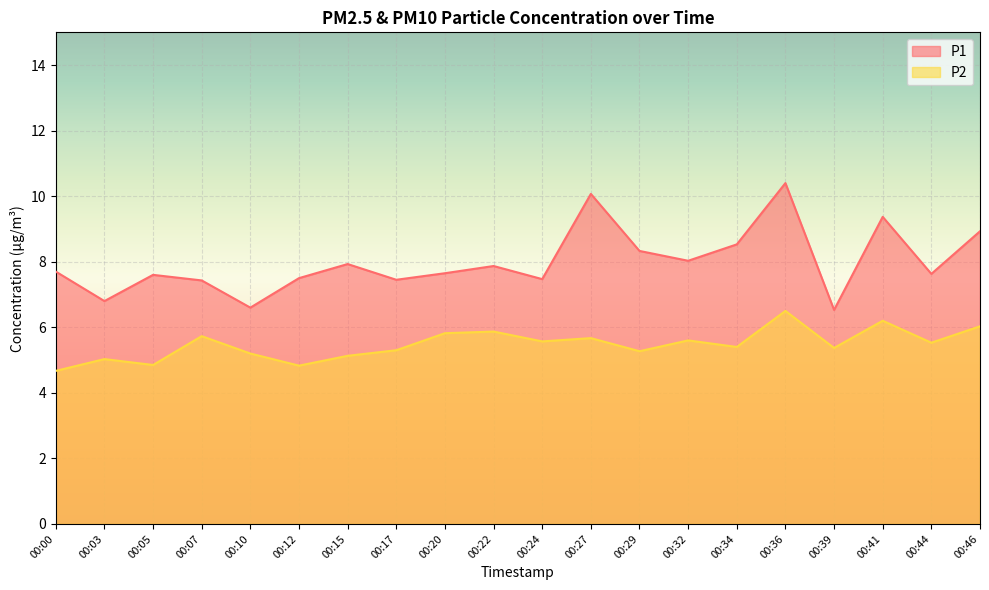

Is it true that P2 equals 9.0 at 00:41?

False